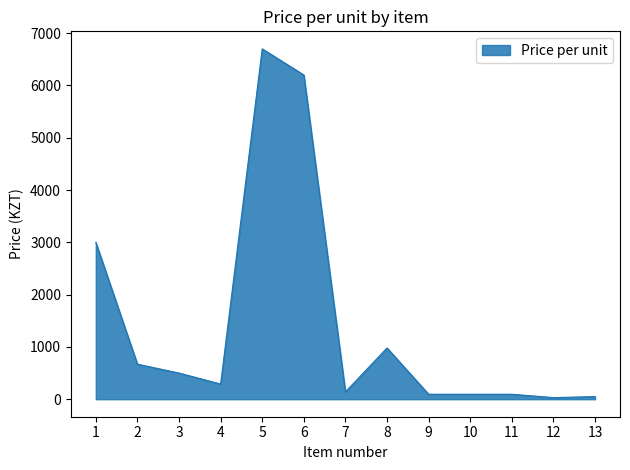

Between 7 and 3, which is larger?

3